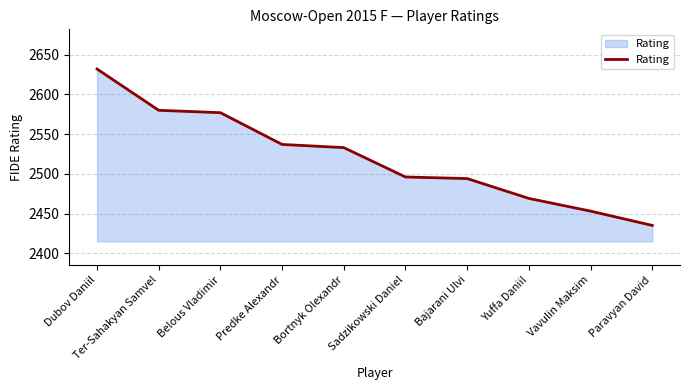

Between Yuffa Daniil and Ter-Sahakyan Samvel, which is larger?

Ter-Sahakyan Samvel